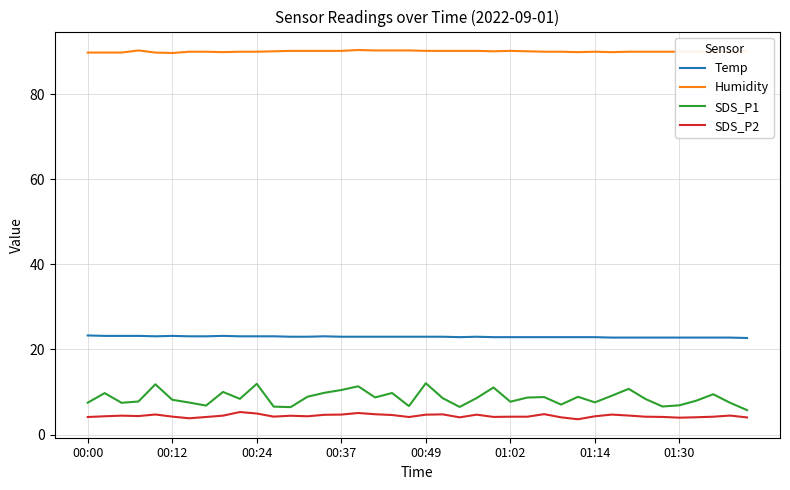

What is the maximum value shown in the chart?

90.4